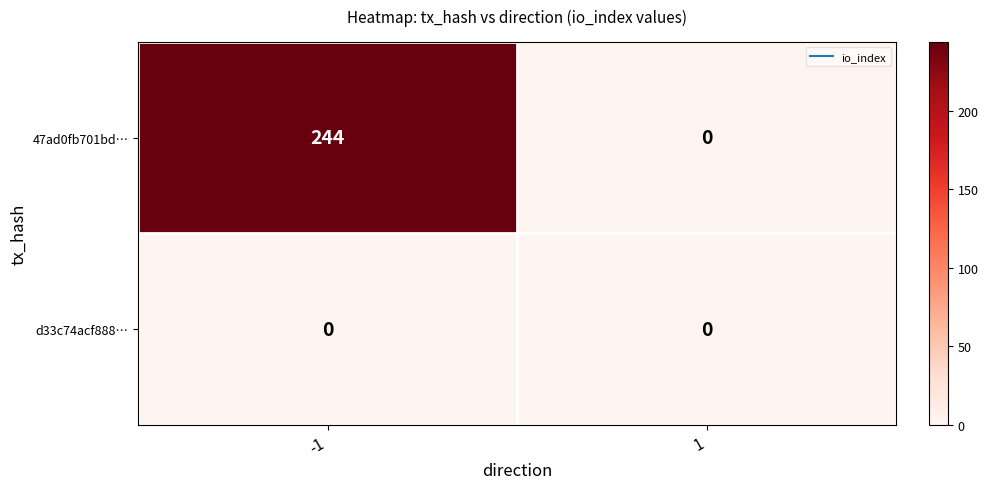

What is the average value of the 47ad0fb701bd… series?

122